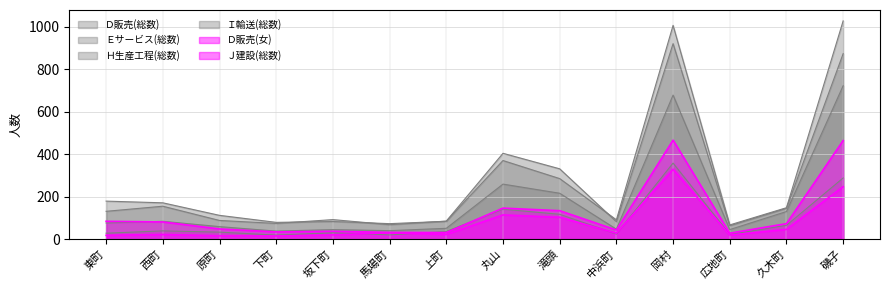

What is the average value of the Ｊ建設(総数) series?

74